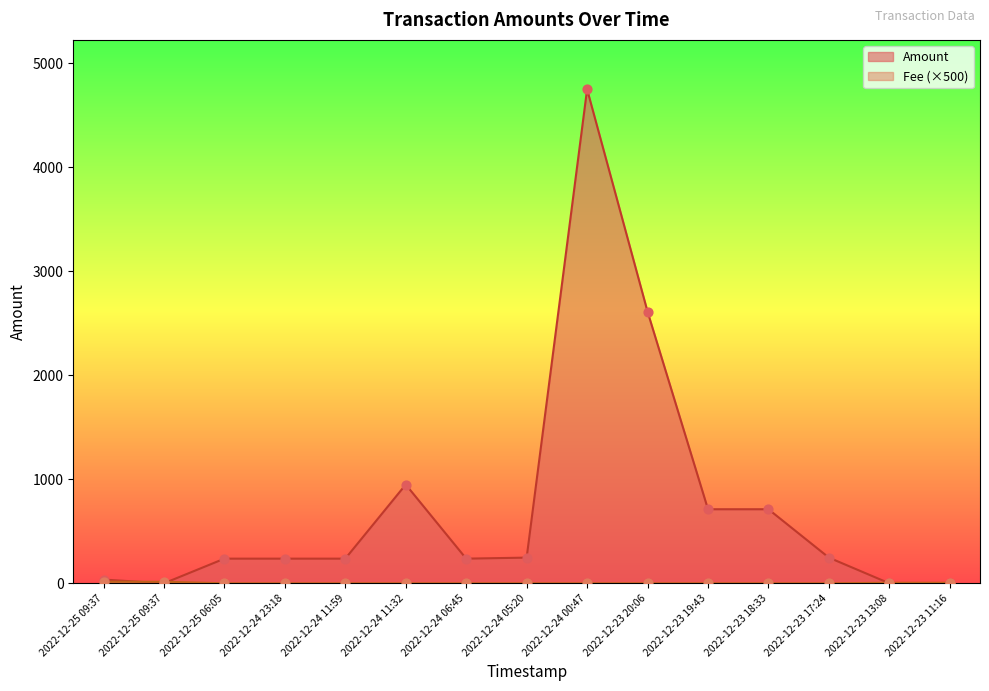

Which series contains the highest Y value?

Amount